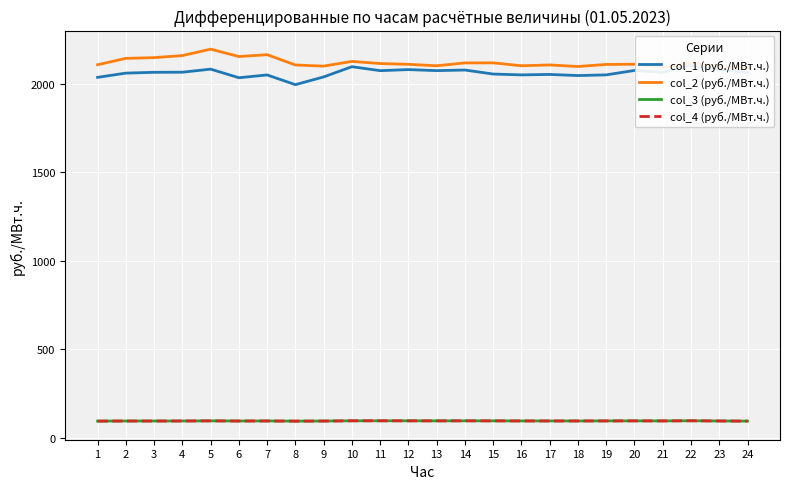

How many categories are shown in the chart?

24